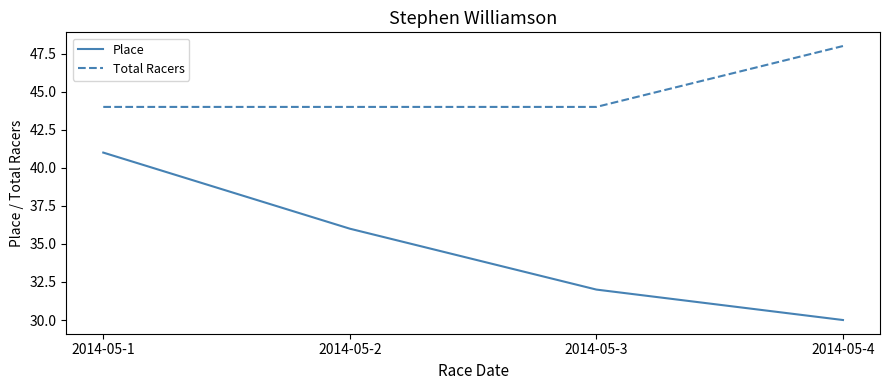

True or false: Total Racers has a value of 44 at 2014-05-3.

True